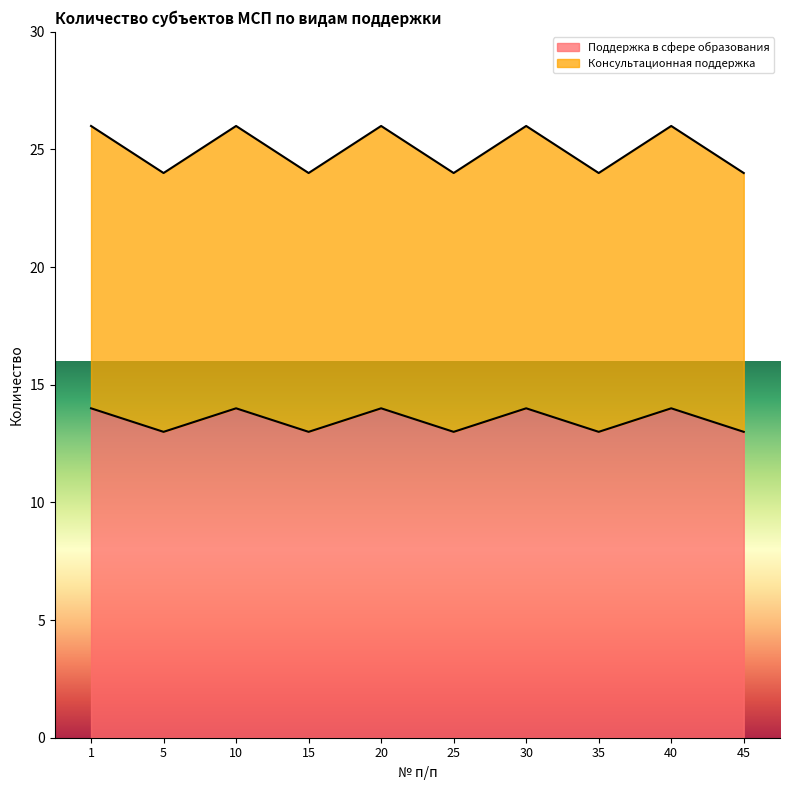

Reading right to left, extract all data points from this chart.

Поддержка в сфере образования: 45=13	40=14	35=13	30=14	25=13	20=14	15=13	10=14	5=13	1=14
Консультационная поддержка: 45=24	40=26	35=24	30=26	25=24	20=26	15=24	10=26	5=24	1=26